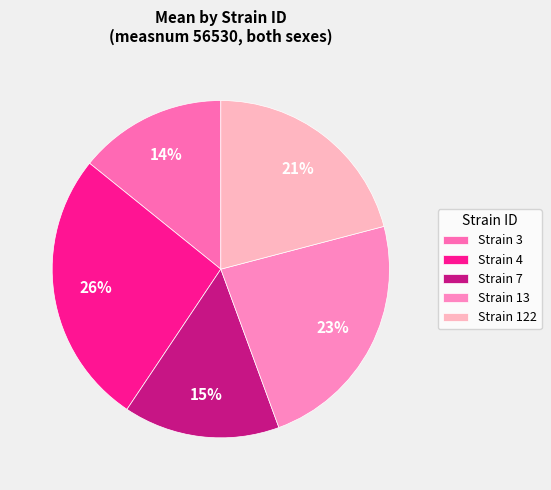

Which category has the smallest portion of the pie?

Strain 3